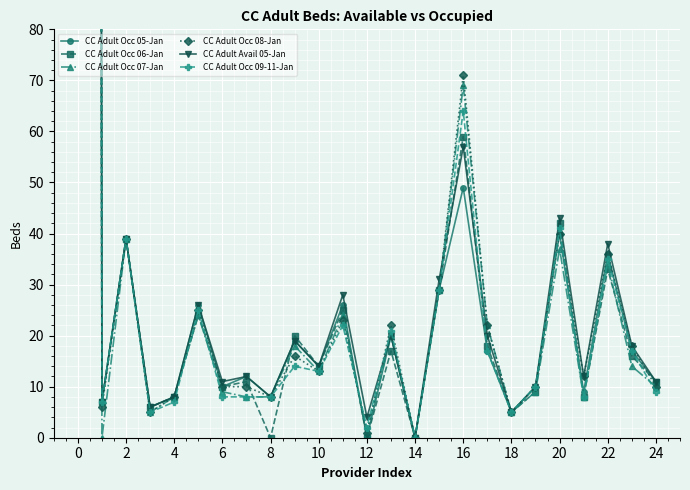

Reading right to left, list all the values displayed in this chart.

CC Adult Occ 05-Jan: 11	17	36	9	40	10	5	17	49	29	0	20	0	26	14	19	8	12	10	26	8	6	39	7	3382
CC Adult Occ 06-Jan: 11	16	33	8	42	9	5	18	59	29	0	17	0	25	14	20	0	11	10	24	8	6	39	7	3454
CC Adult Occ 07-Jan: 10	14	34	8	37	9	5	22	69	29	0	20	1	24	13	18	8	8	9	24	8	5	39	0	3427
CC Adult Occ 08-Jan: 10	18	36	12	40	10	5	22	71	29	0	22	1	23	13	16	8	10	10	25	8	5	39	6	3456
CC Adult Avail 05-Jan: 11	18	38	12	43	10	5	20	57	31	0	20	4	28	14	19	8	12	11	26	8	6	39	7	3795
CC Adult Occ 09-11-Jan: 9	17	35	8	41	10	5	17	64	29	0	21	2	22	13	14	8	8	8	25	7	5	39	7	3275